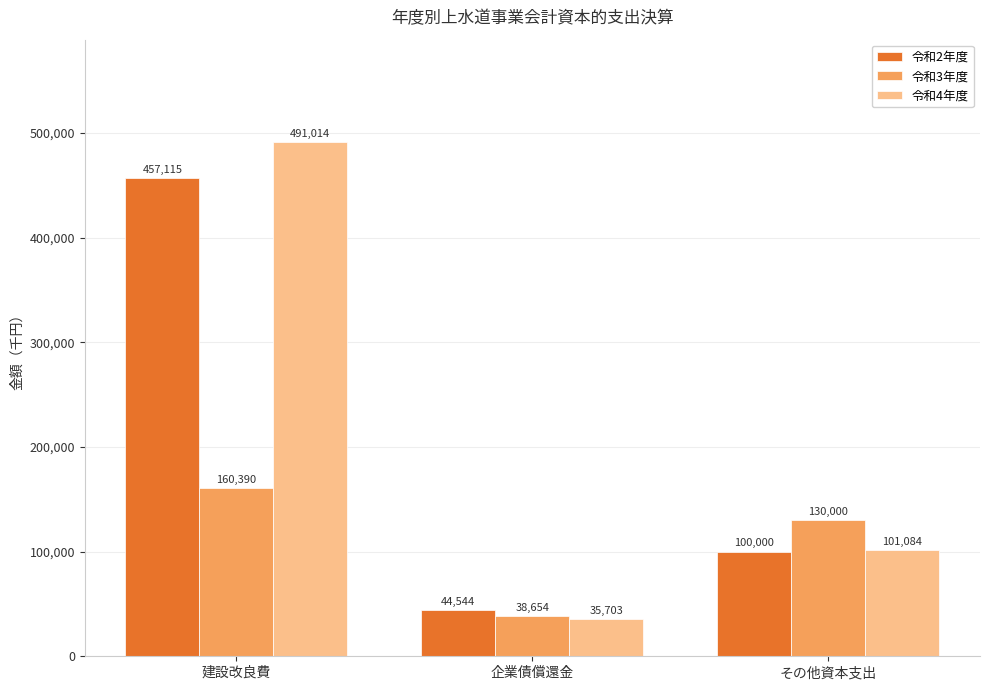

What is the difference between the 令和3年度 values at 企業債償還金 and 建設改良費?

121736